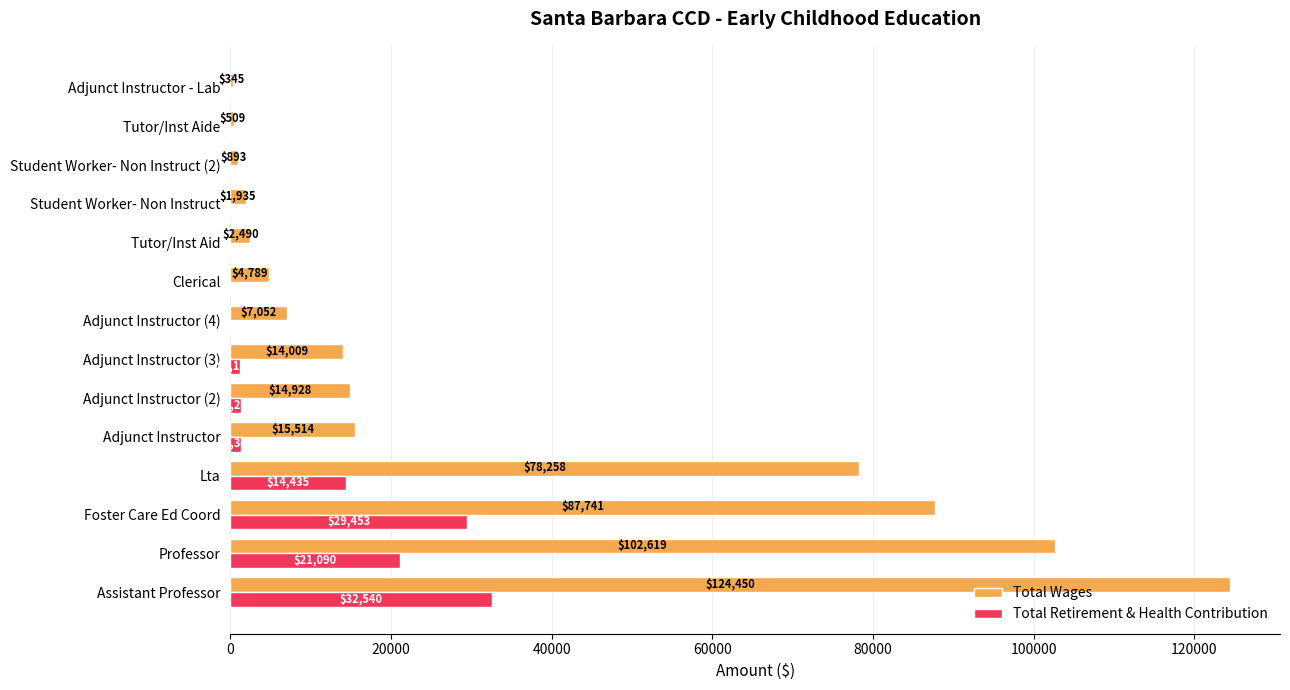

What is the sum of all Total Wages values?

455532